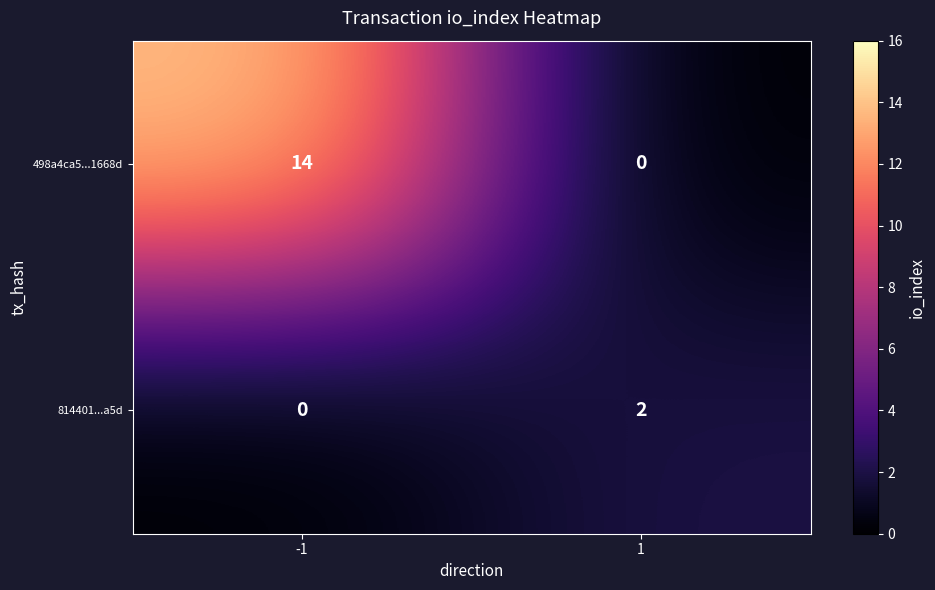

List the series in order of their overall mean, lowest first.

814401...a5d, 498a4ca5...1668d